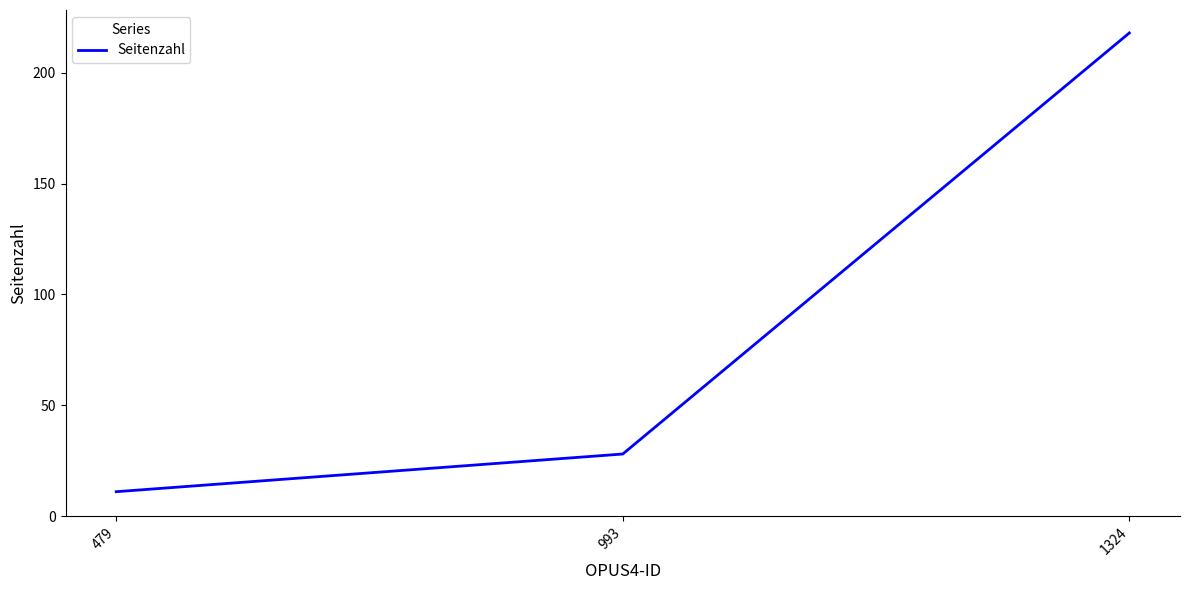

What is the sum of the values at 993 and 1324?

246